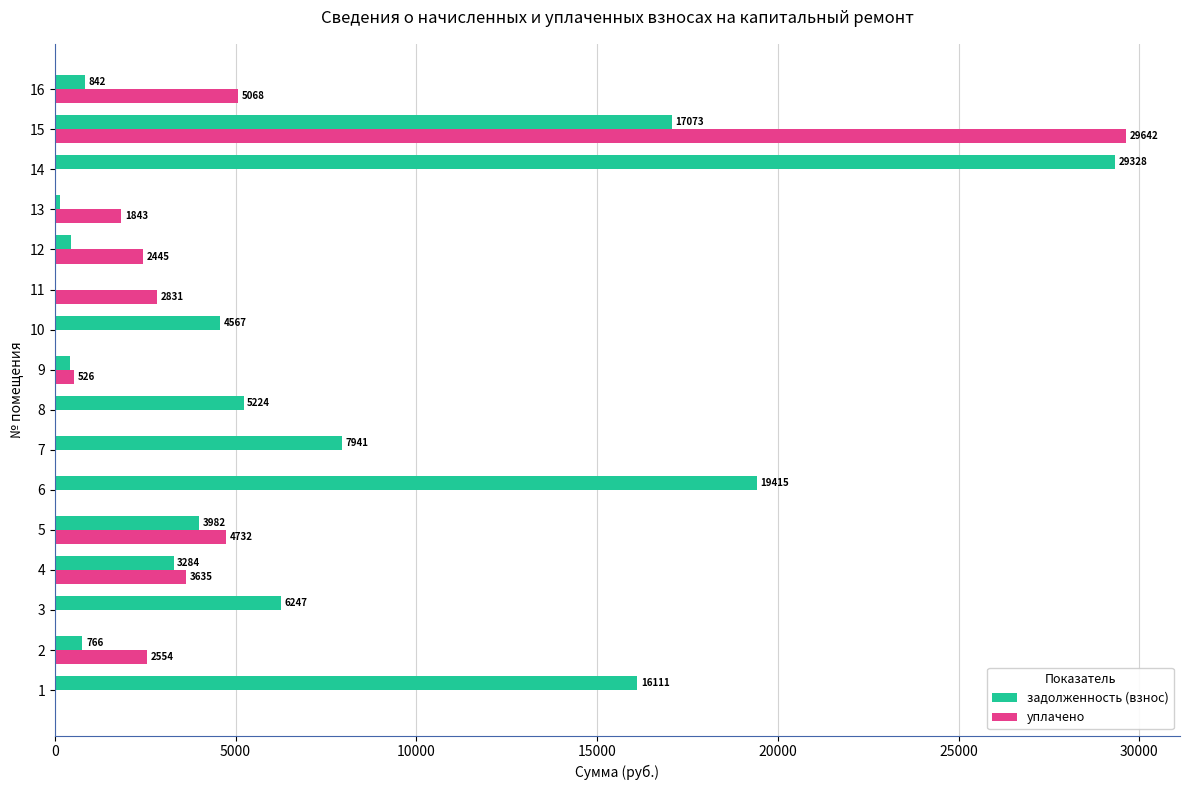

Read the задолженность (взнос) value at 12.

444.4